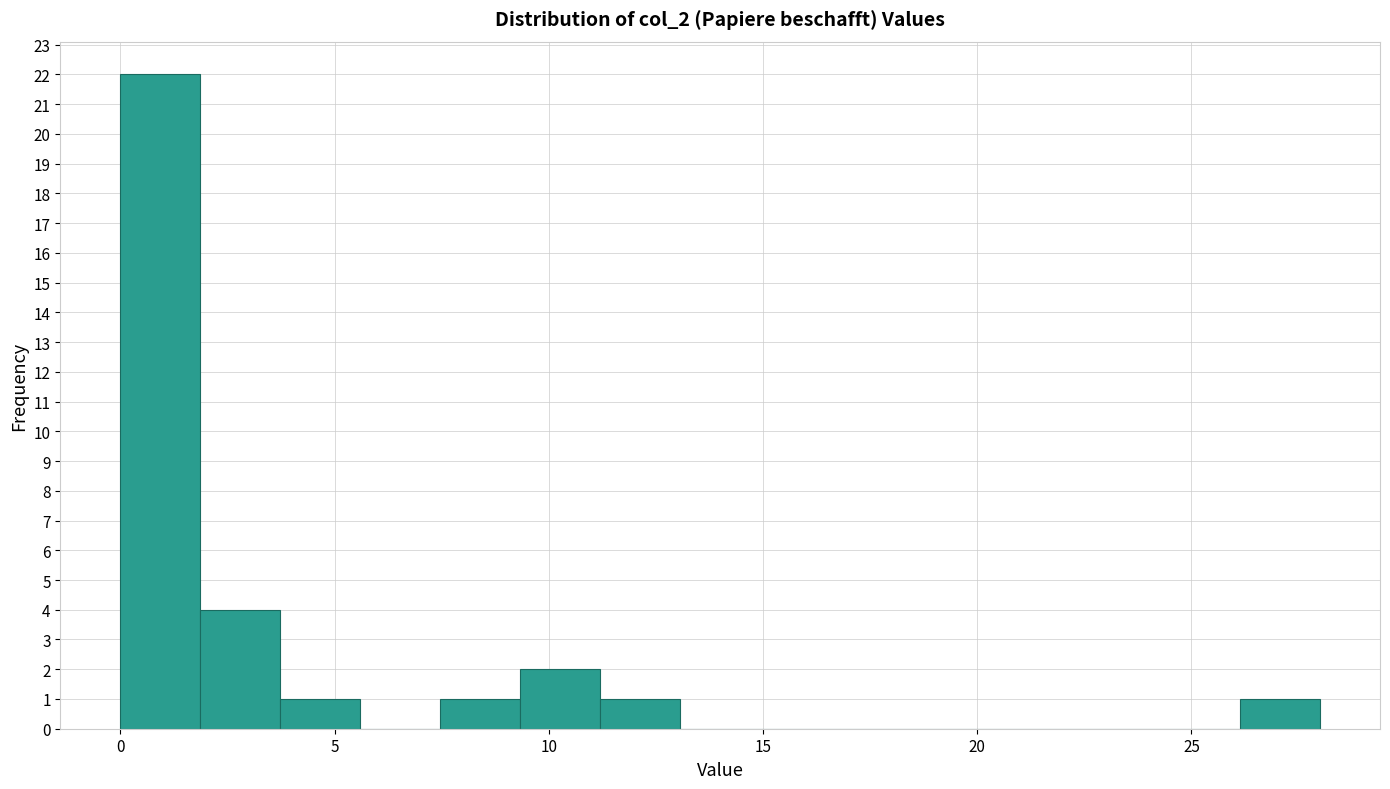

Read against the x-axis, roughly where is the centre of the tallest bar?

1.0